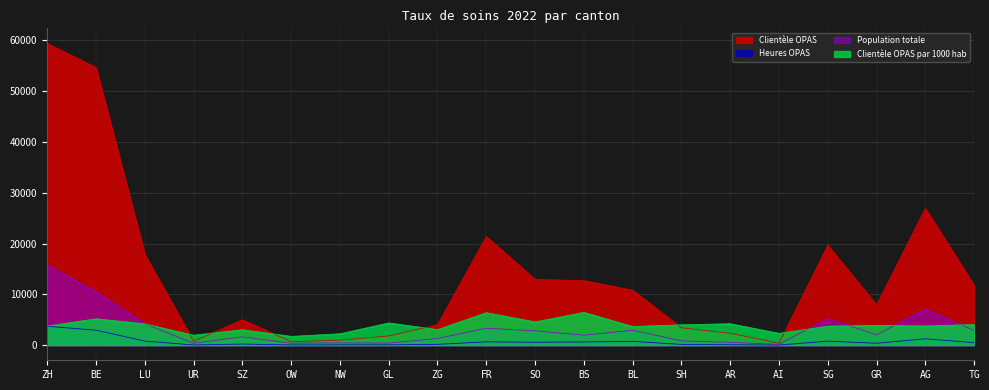

Rank the series by their maximum value, from lowest to highest.

Heures OPAS, Clientèle OPAS par 1000 hab, Population totale, Clientèle OPAS